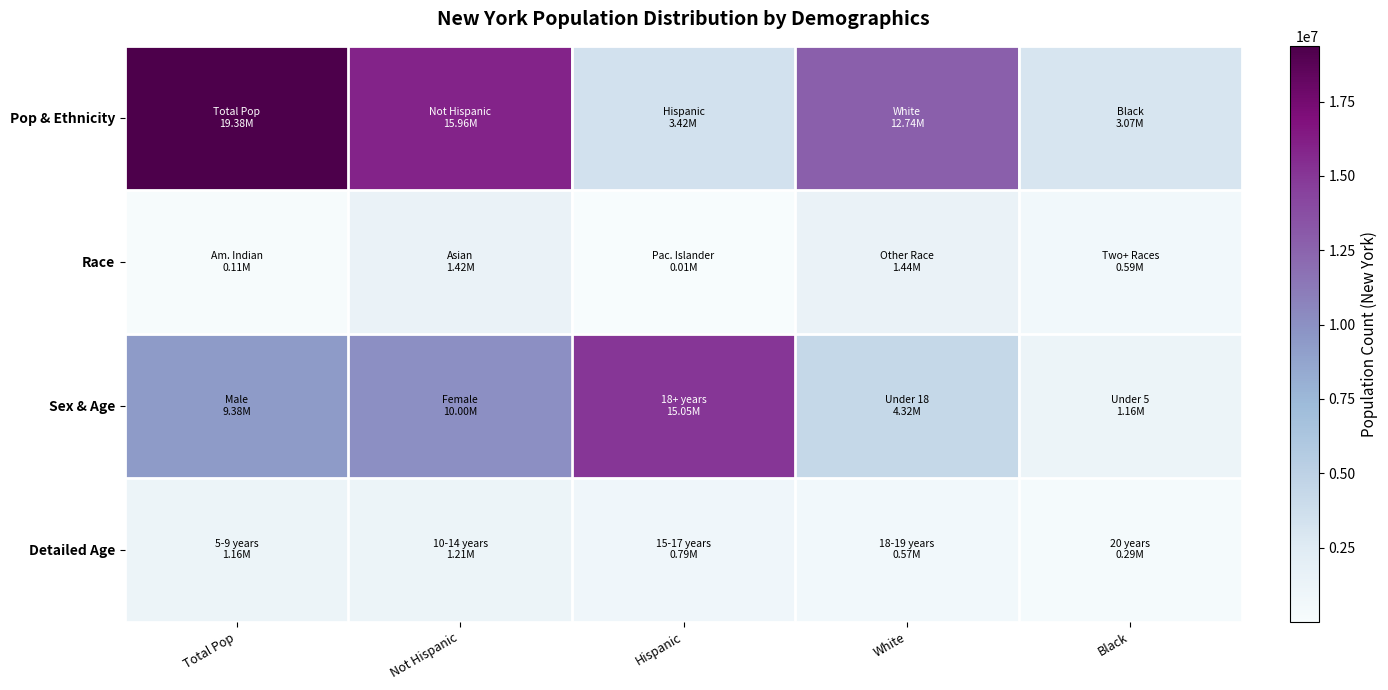

How many data points does each series have?

5